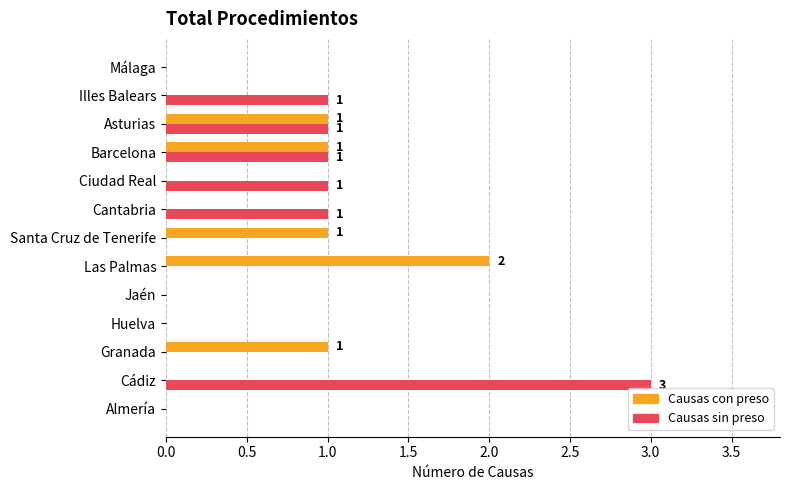

True or false: Causas con preso has a value of 2 at Santa Cruz de Tenerife.

False